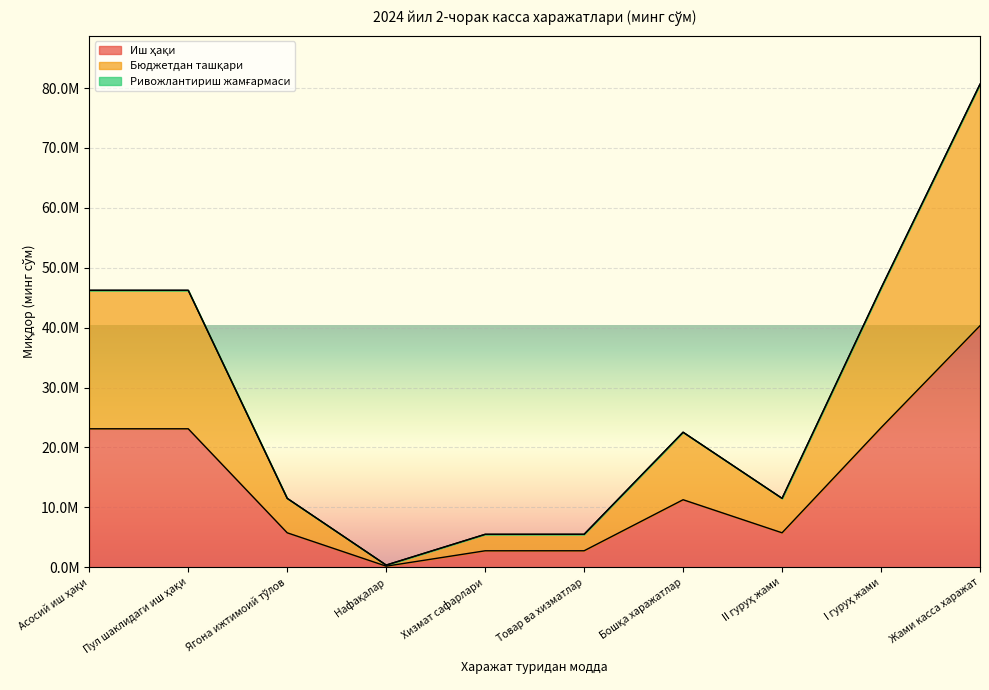

Rank the series at Асосий иш ҳақи from lowest to highest value.

Иш ҳақи, Бюджетдан ташқари